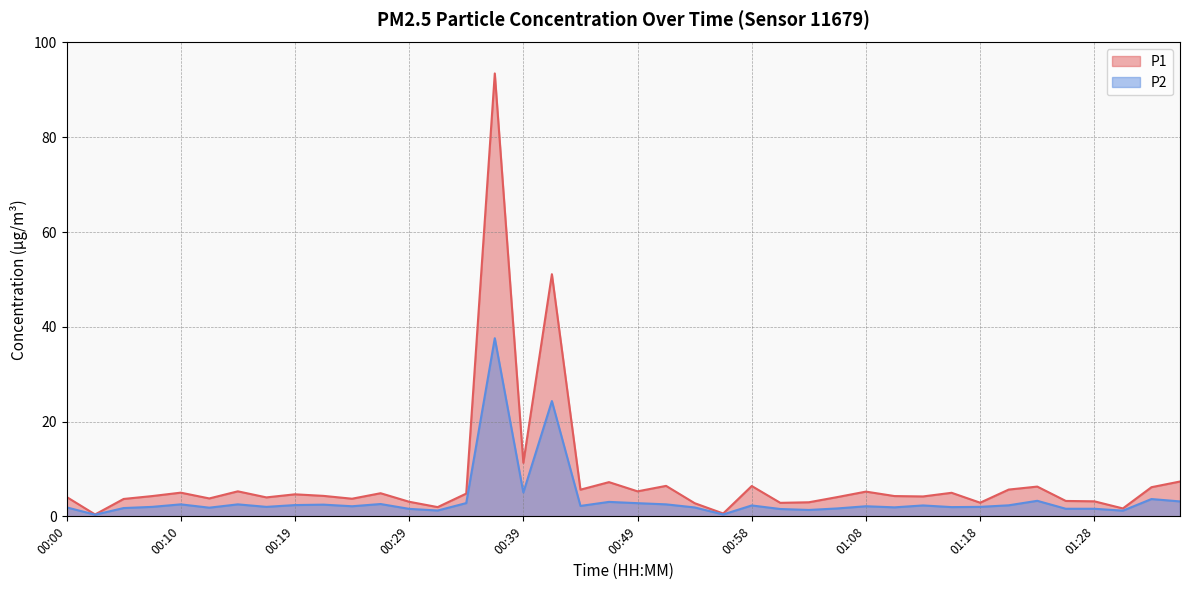

Does the chart display data point markers on the line(s)?

No